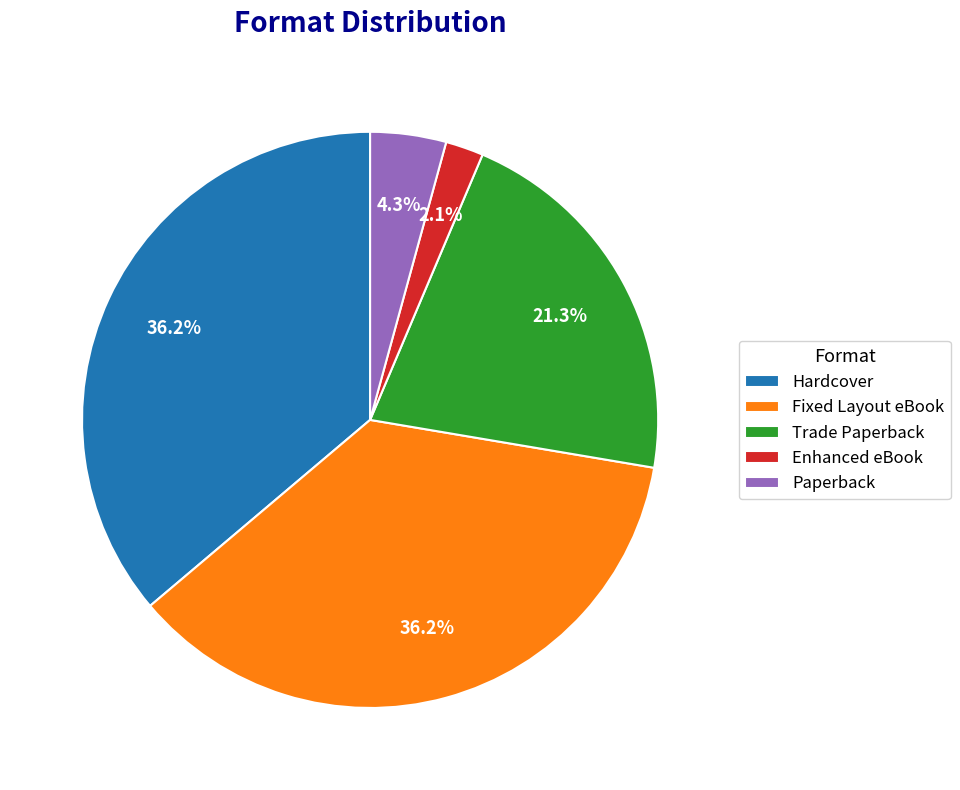

How many slices are in this pie chart?

5